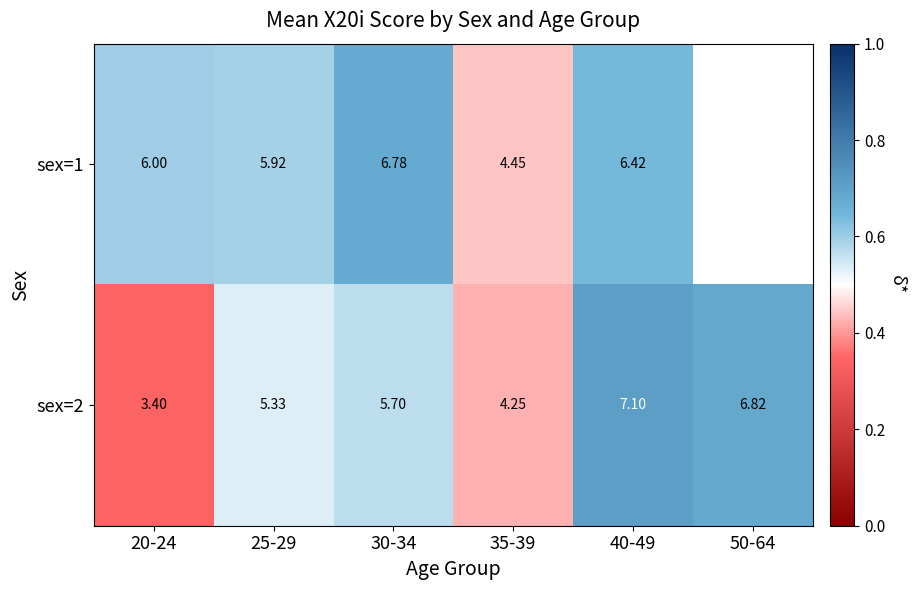

How many data points in sex=2 are less than 5?

2